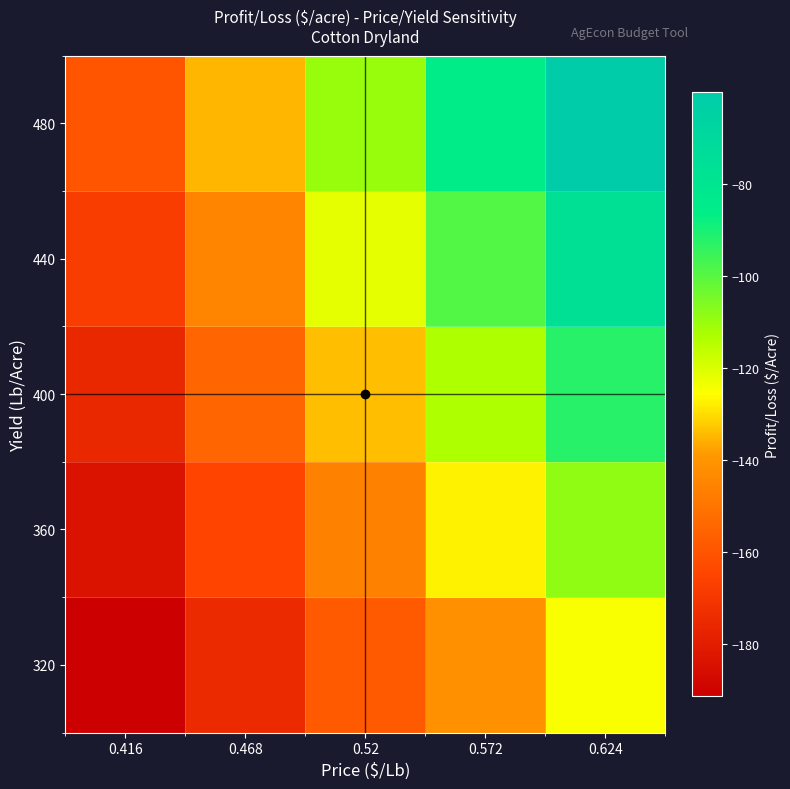

Rank the series at 0.52 from highest to lowest value.

480, 440, 400, 360, 320